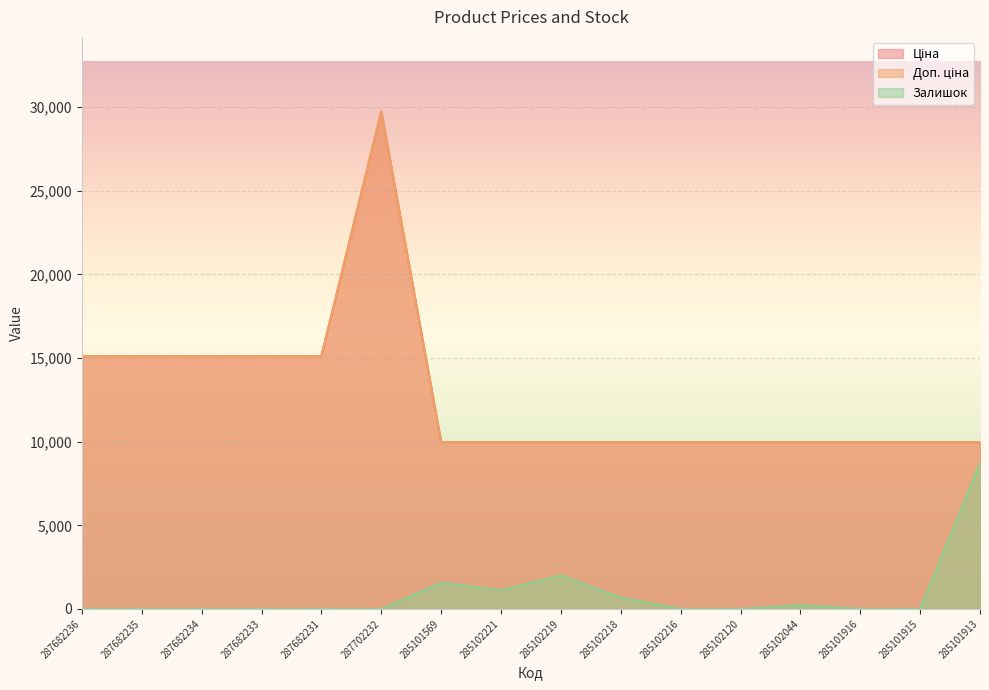

Reading left to right, transcribe all the data shown in this chart.

Ціна: 287682236=15120.0	287682235=15120.0	287682234=15120.0	287682233=15120.0	287682231=15120.0	287702232=29747.2	285101569=9975.0	285102221=9975.0	285102219=9975.0	285102218=9975.0	285102216=9975.0	285102120=9975.0	285102044=9975.0	285101916=9975.0	285101915=9975.0	285101913=9975.0
Доп. ціна: 287682236=15120.0	287682235=15120.0	287682234=15120.0	287682233=15120.0	287682231=15120.0	287702232=29747.2	285101569=9975.0	285102221=9975.0	285102219=9975.0	285102218=9975.0	285102216=9975.0	285102120=9975.0	285102044=9975.0	285101916=9975.0	285101915=9975.0	285101913=9975.0
Залишок: 287682236=0.0	287682235=0.0	287682234=0.0	287682233=0.0	287682231=0.0	287702232=0.0	285101569=1561.7	285102221=1115.5	285102219=2007.9	285102218=669.3	285102216=0.0	285102120=0.0	285102044=223.1	285101916=0.0	285101915=0.0	285101913=8701.1